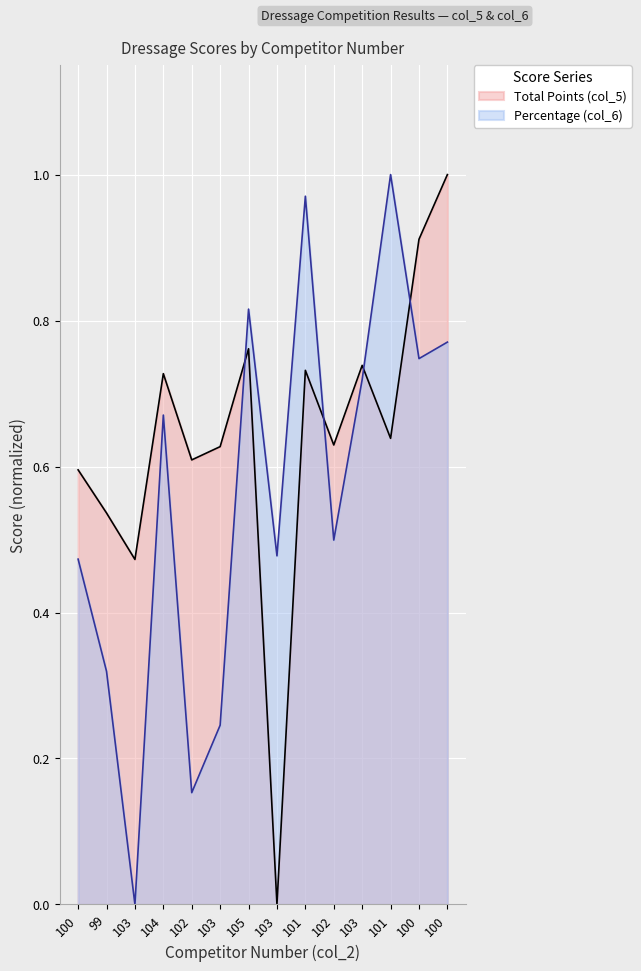

Is it true that Total Points (col_5) equals 0.7 at 101?

True